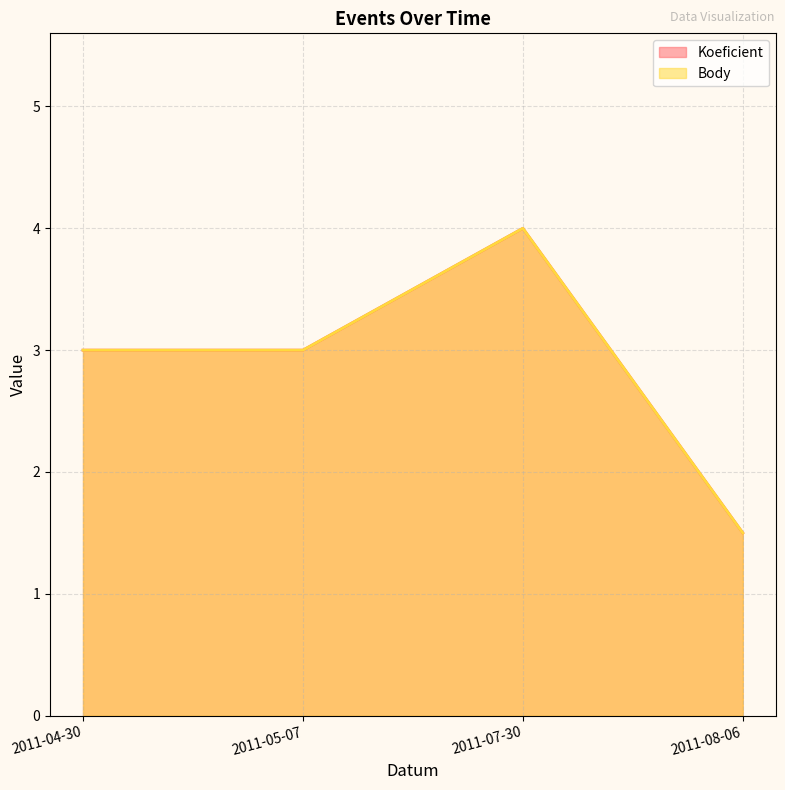

Rank the series at 2011-04-30 from lowest to highest value.

Koeficient, Body